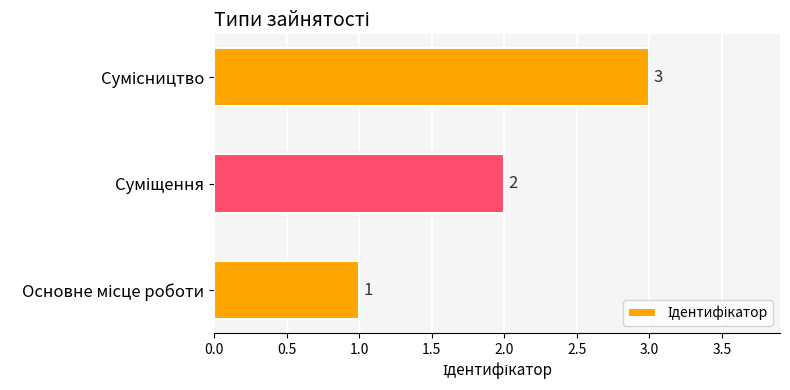

What is the average value?

2